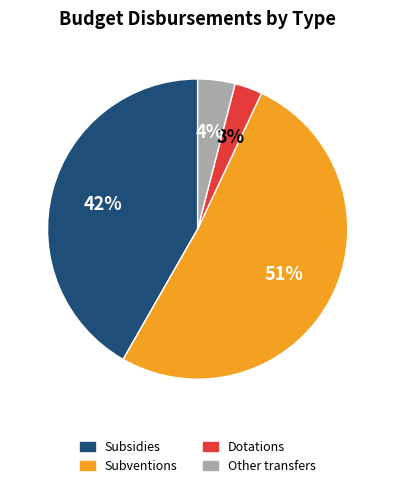

To the nearest percent, what is the combined percentage of иные межбюджетные трансферты and субвенции?

55%